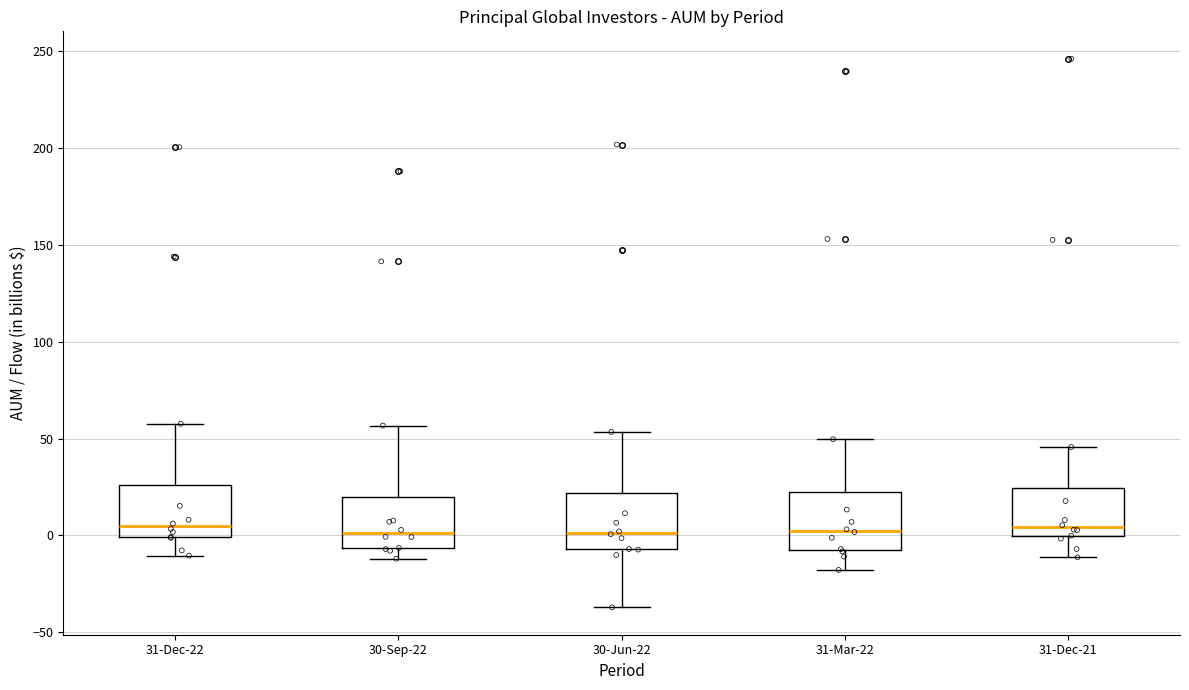

Reading left to right, transcribe this box plot: for each box, give where its median line is, the range the box spans, and where its two whiskers end, as read against the y-axis. The values are not printed on the chart, so give them approximately, as read against the axis.

31-Dec-22: median 5, box 0 to 25, whiskers -10 to 60
30-Sep-22: median 0, box -5 to 20, whiskers -10 to 55
30-Jun-22: median 0, box -5 to 20, whiskers -35 to 55
31-Mar-22: median 0, box -5 to 20, whiskers -20 to 50
31-Dec-21: median 5, box 0 to 25, whiskers -10 to 45